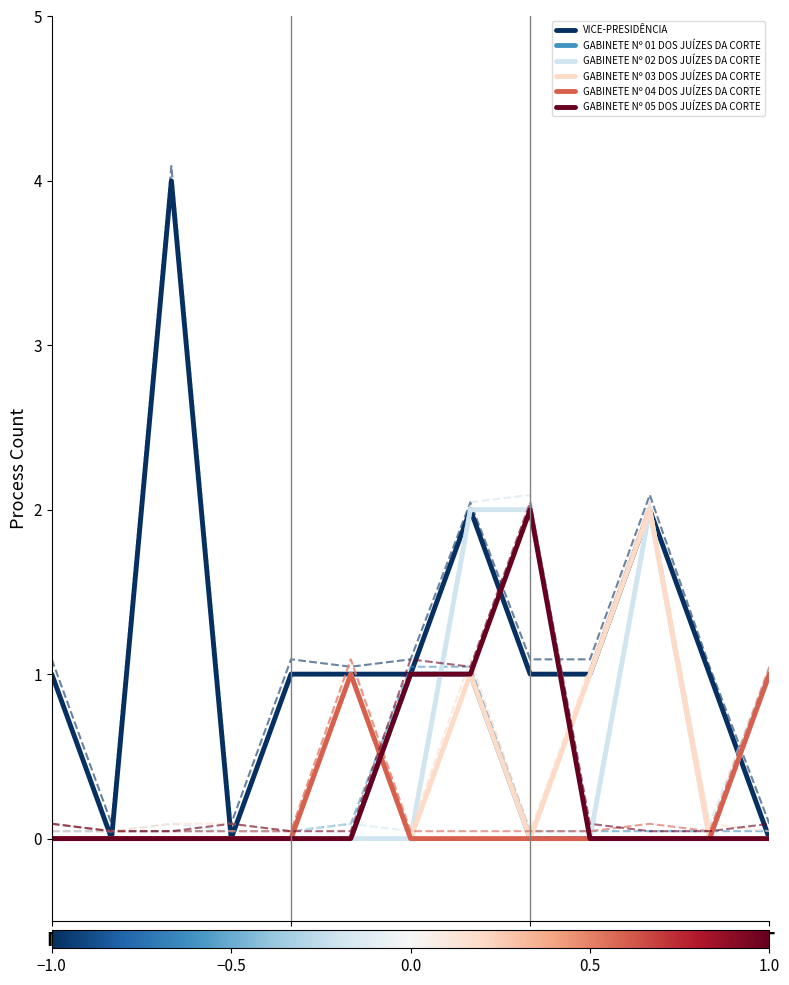

What is the difference between the second highest and minimum values in the VICE-PRESIDÊNCIA series?

2